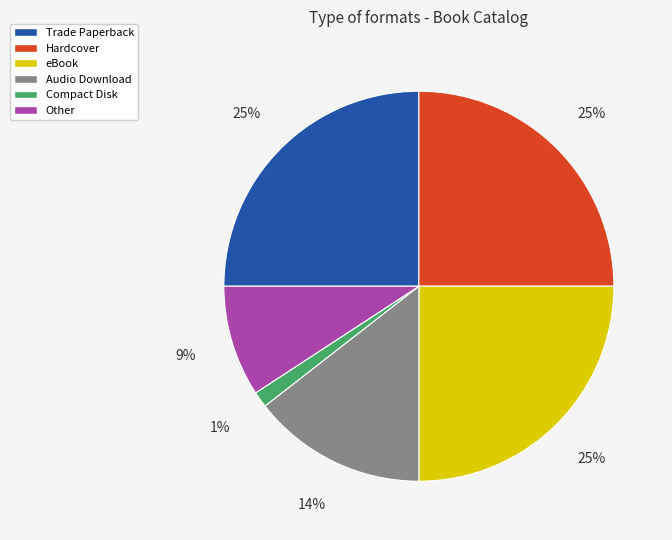

Is there any slice that represents more than half of the pie?

No